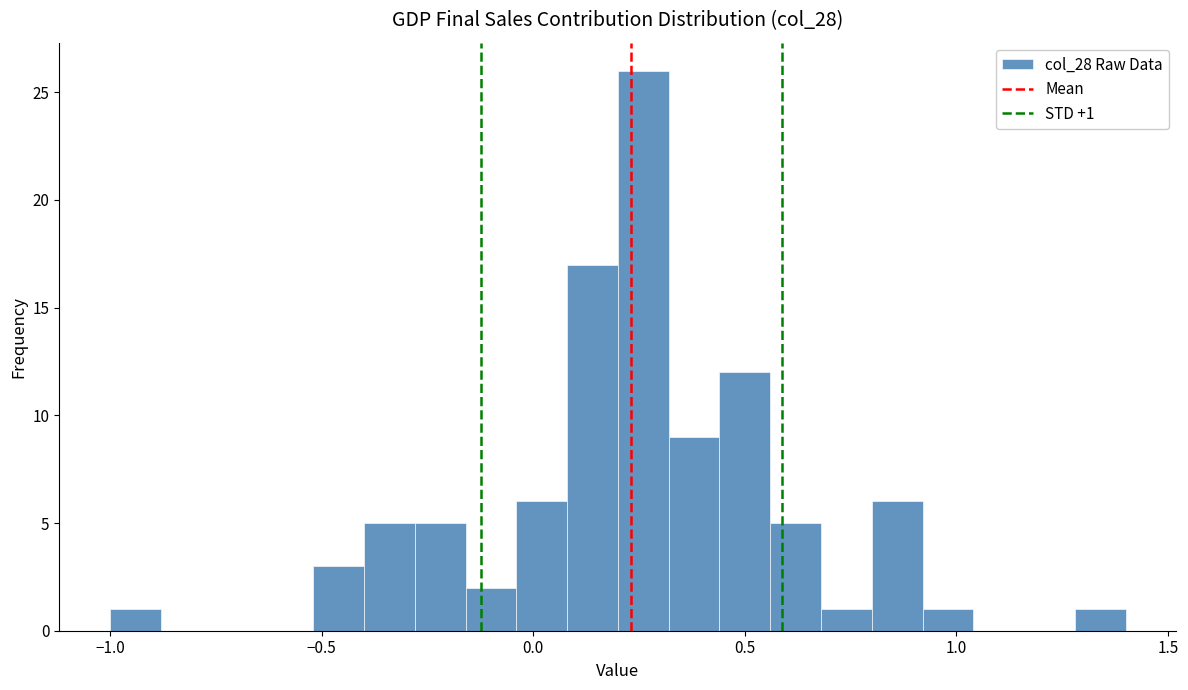

Around what value on the x-axis is the tallest bar? Give the approximate position of its centre, as read against the axis.

0.25